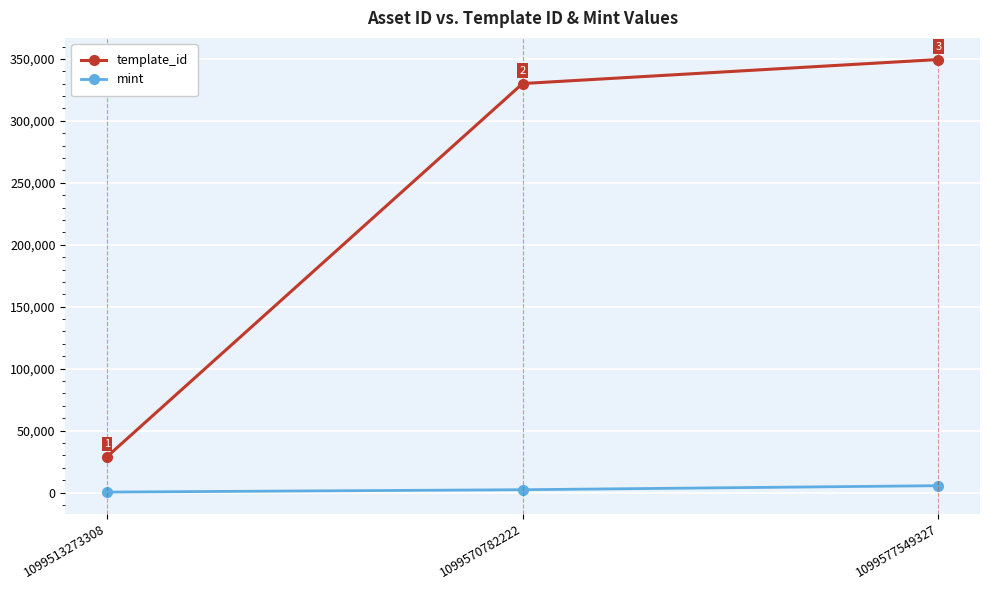

Rank the categories by template_id value from highest to lowest.

1099577549327, 1099570782222, 1099513273308